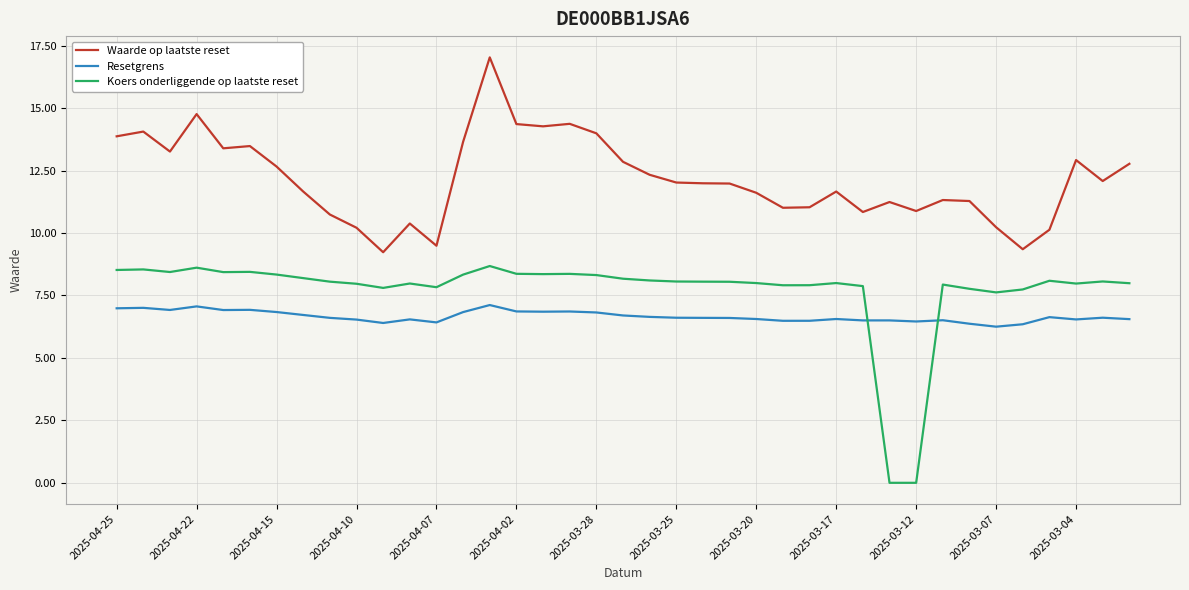

What is the difference between the maximum and minimum values in the Resetgrens series?

0.9